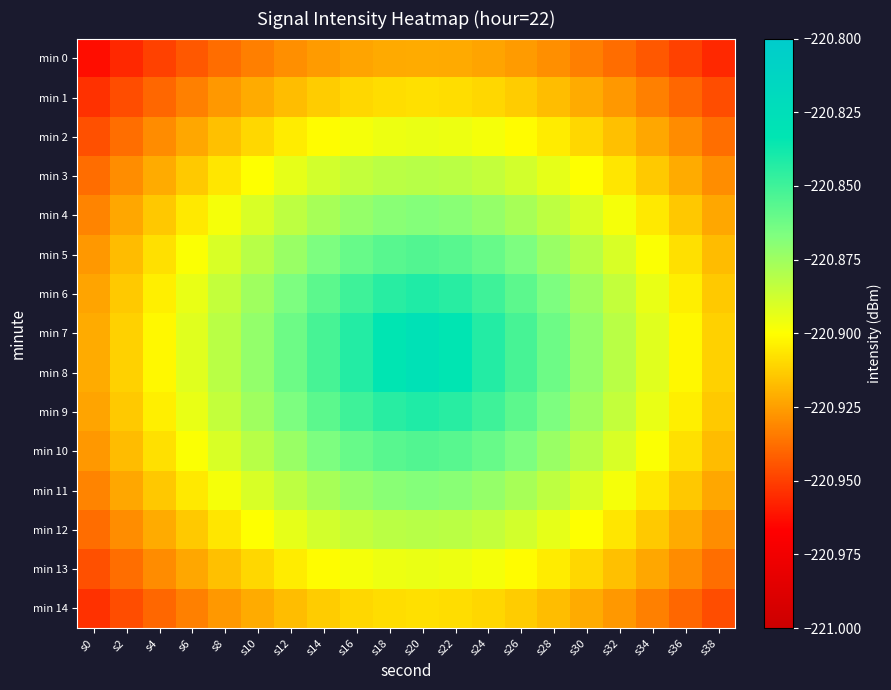

Which series has the largest range (max minus min)?

min 7